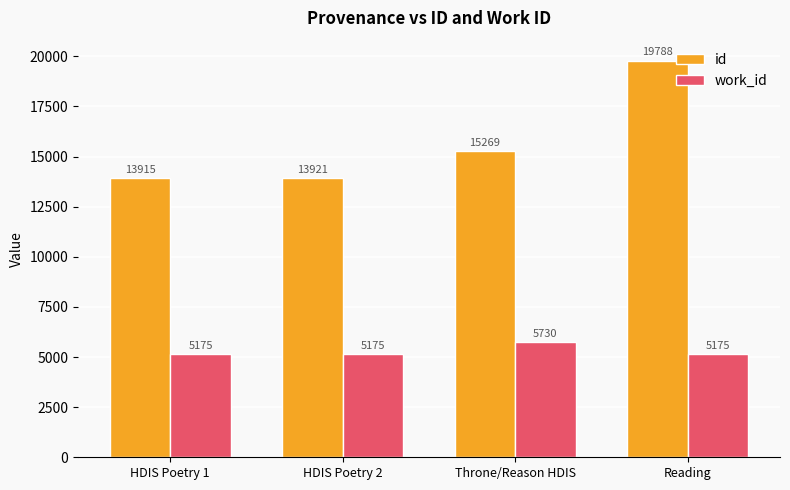

Between HDIS Poetry 1 and HDIS Poetry 2, which series saw the biggest shift?

id